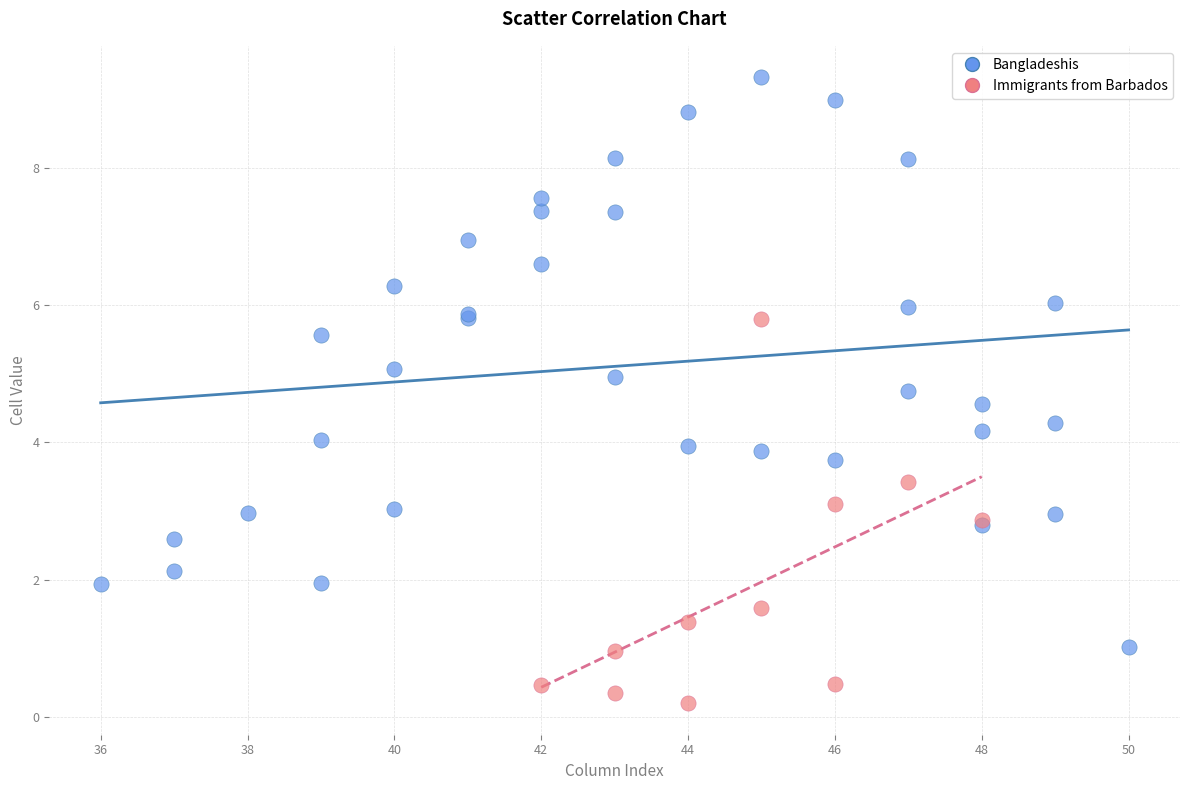

What are all the series names shown in the legend?

Bangladeshis, Immigrants from Barbados